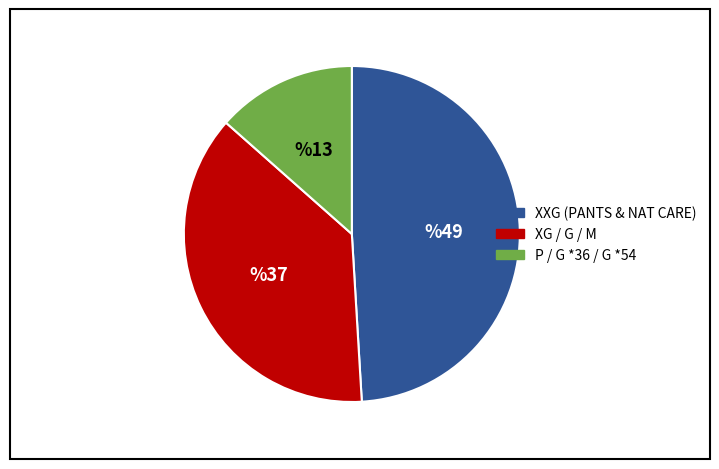

Is there any slice that represents more than half of the pie?

No